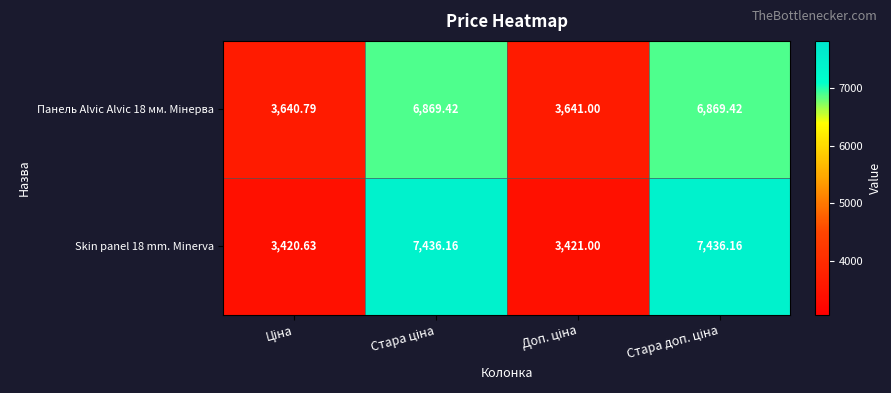

Rank the series at Стара ціна from lowest to highest value.

Панель Alvic Alvic 18 мм. Мінерва, Skin panel 18 mm. Minerva